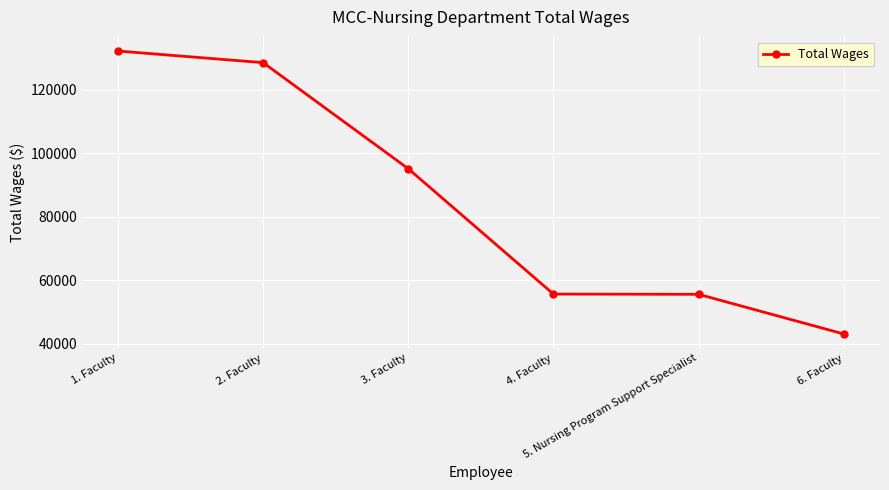

At which category does the chart reach its minimum across all series?

6. Faculty